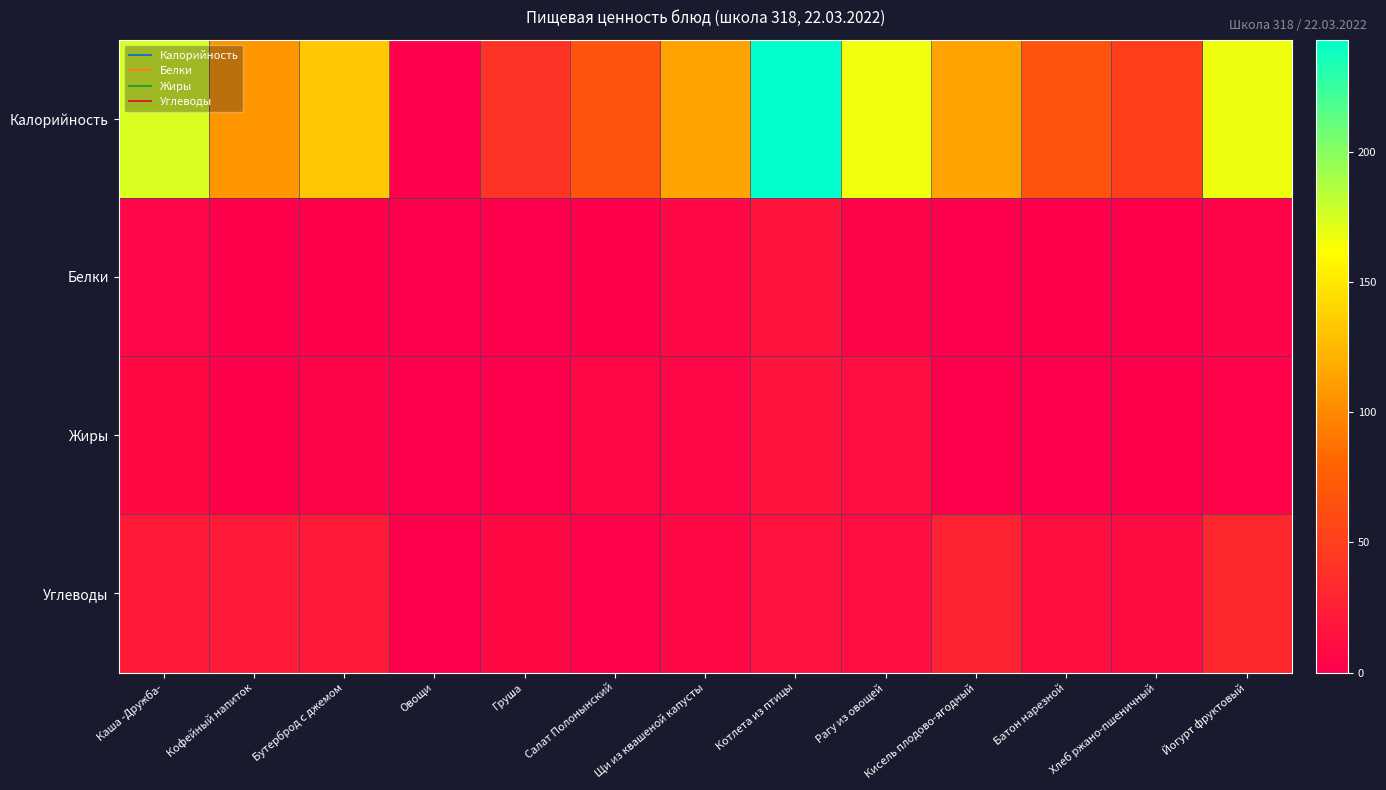

What is the greatest value displayed?

243.0